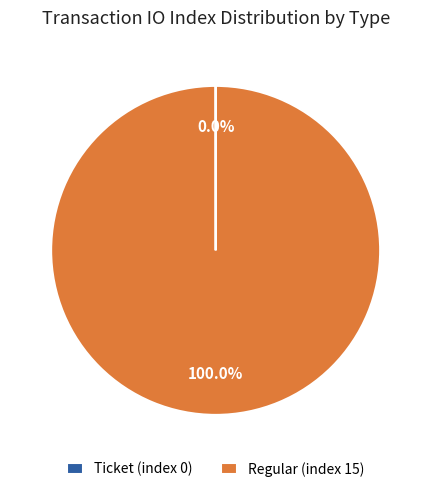

The Regular (index 15) slice represents 100% of the pie. True or false?

True